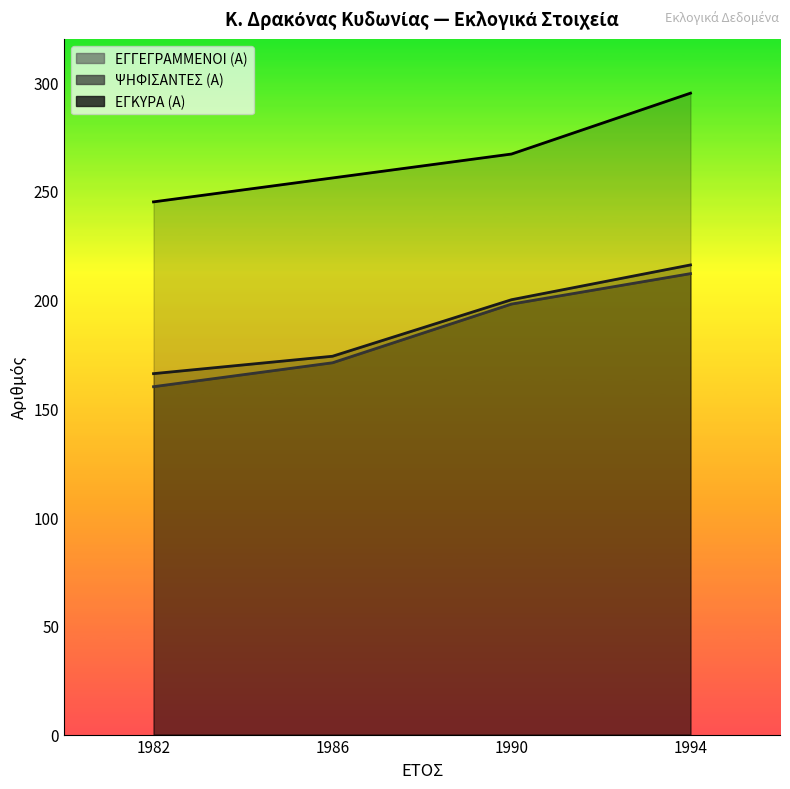

Where is ΕΓΓΕΓΡΑΜΜΕΝΟΙ (Α) nearest to the value 270?

1990